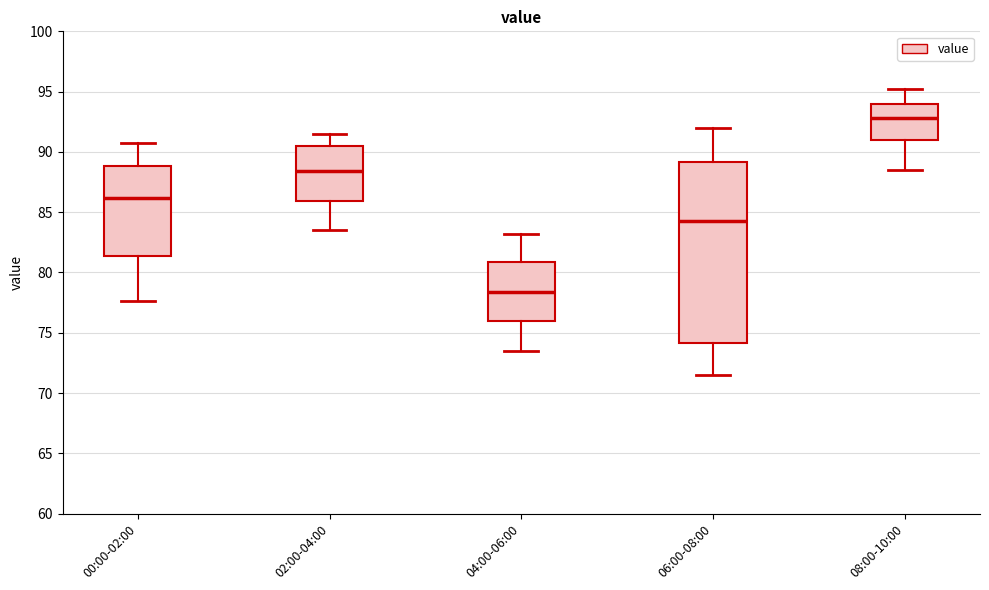

Reading left to right, read every box against the y-axis: the position of its median line, the range the box covers, and the ends of its whiskers. The values are not printed on the chart, so give them approximately, as read against the axis.

00:00-02:00: median 86.0, box 81.5 to 89.0, whiskers 77.5 to 90.5
02:00-04:00: median 88.5, box 86.0 to 90.5, whiskers 83.5 to 91.5
04:00-06:00: median 78.5, box 76.0 to 81.0, whiskers 73.5 to 83.0
06:00-08:00: median 84.5, box 74.0 to 89.0, whiskers 71.5 to 92.0
08:00-10:00: median 93.0, box 91.0 to 94.0, whiskers 88.5 to 95.0